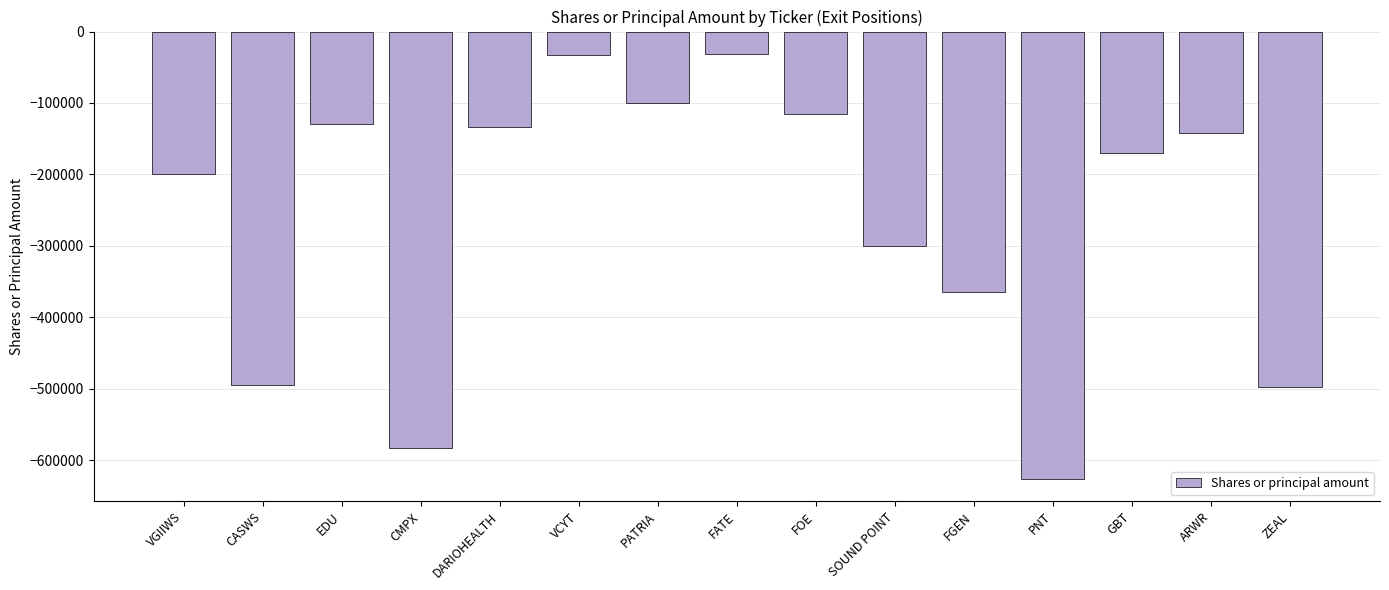

Count the number of categories in the chart.

15